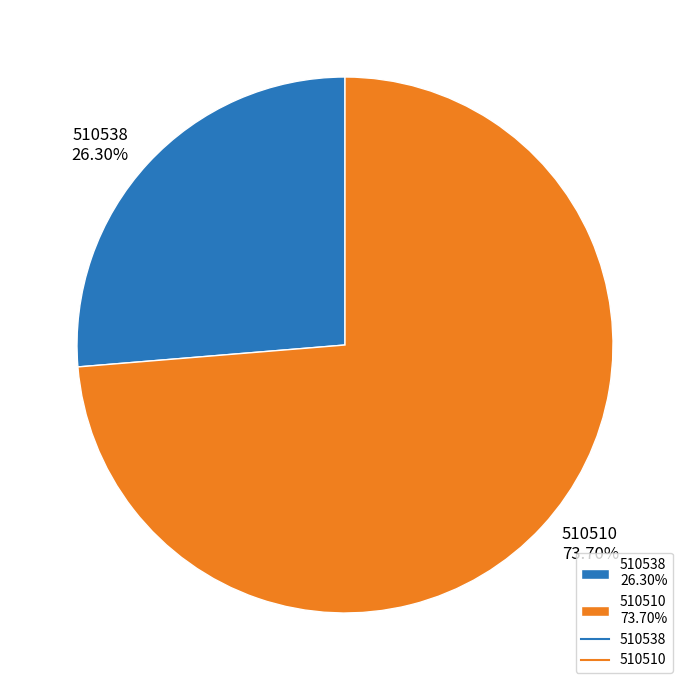

Combined, do 510510 and 510538 account for over 50%?

Yes